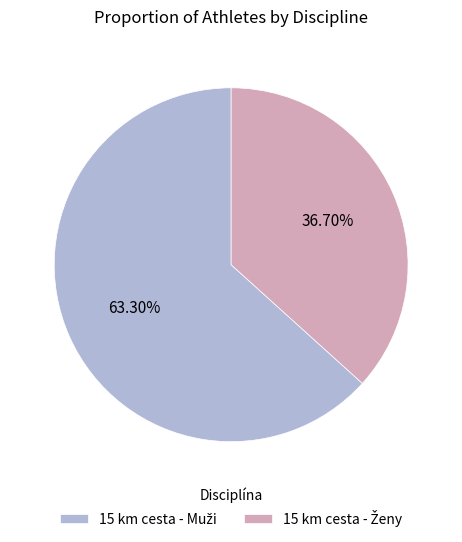

How many segments does this pie chart have?

2